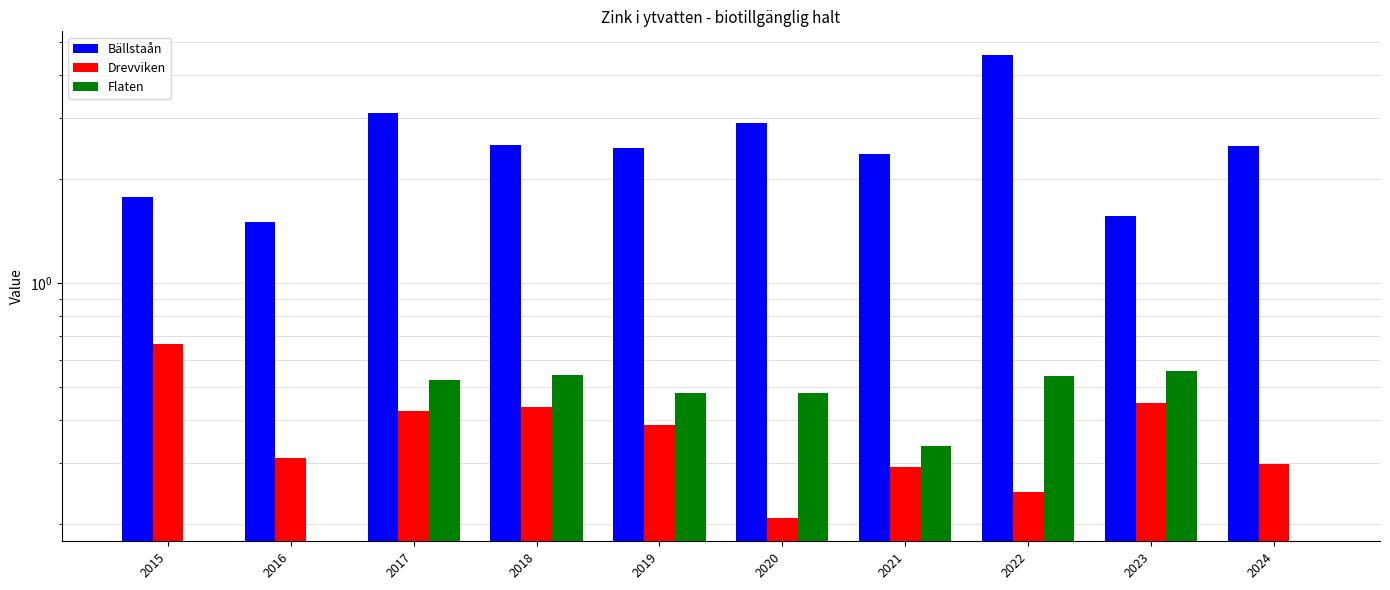

Which series has the largest total across all categories?

Bällstaån